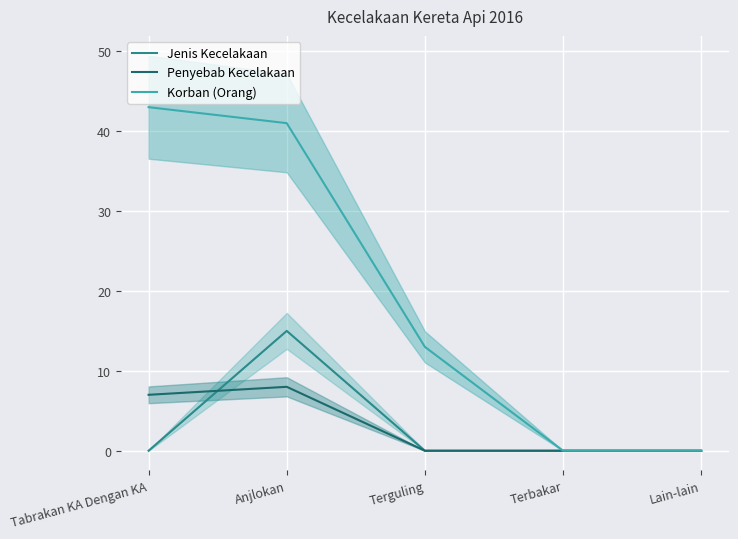

What is the difference between the maximum and second lowest values in the Penyebab Kecelakaan series?

8